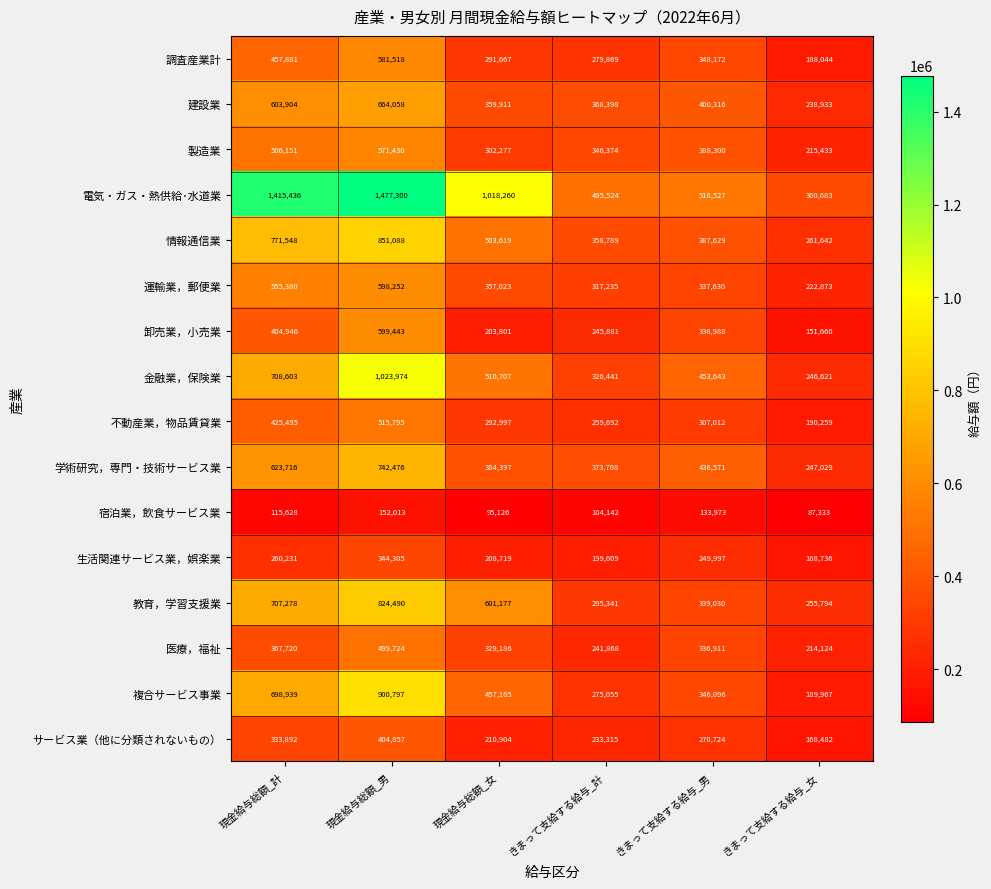

Is it true that 卸売業，小売業 equals 151660 at きまって支給する給与_女?

True